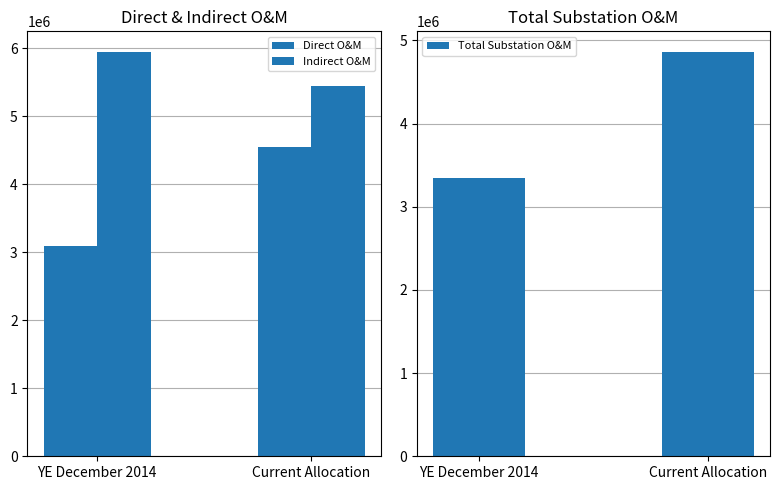

The value of Direct O&M at Current Allocation is 5933513.6. True or false?

False